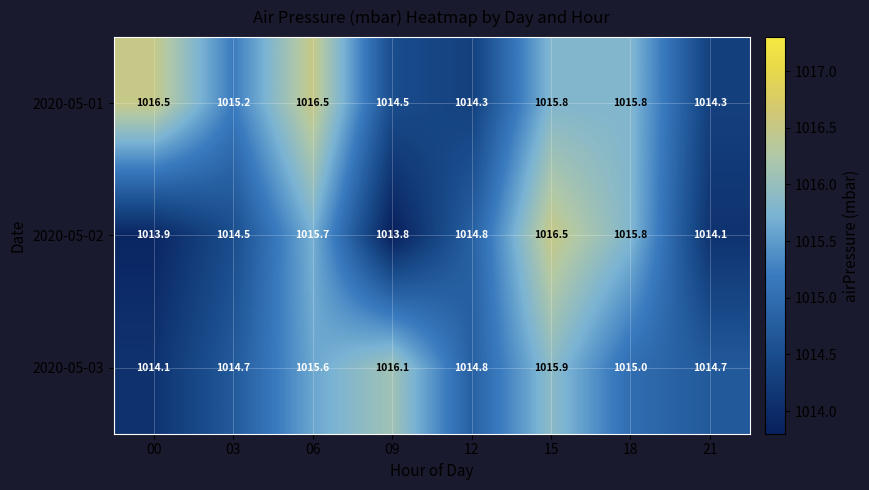

The value of 2020-05-02 at 15 is 1016.5. True or false?

True